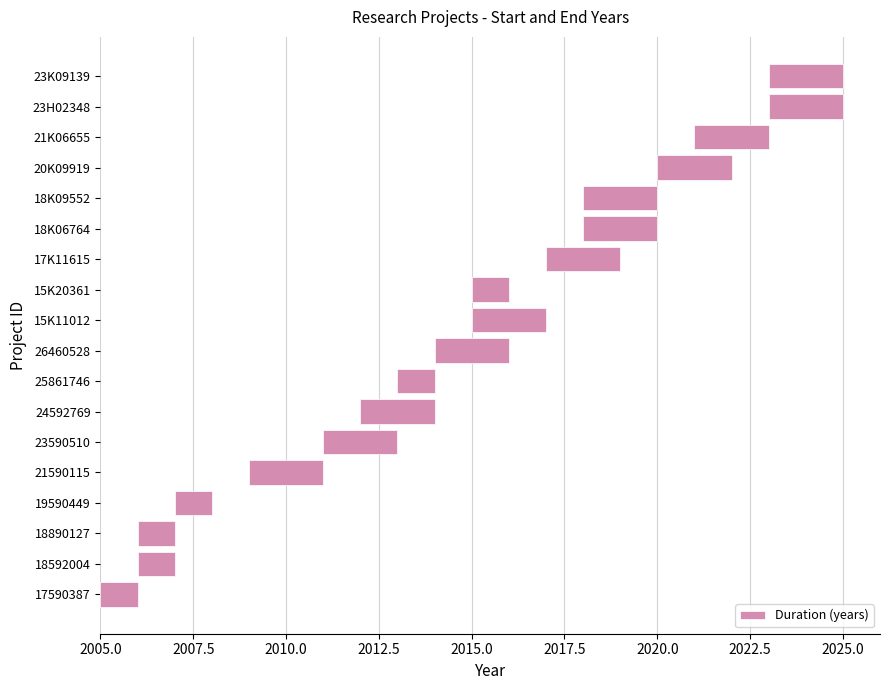

What is the difference between the second highest and minimum values?

1